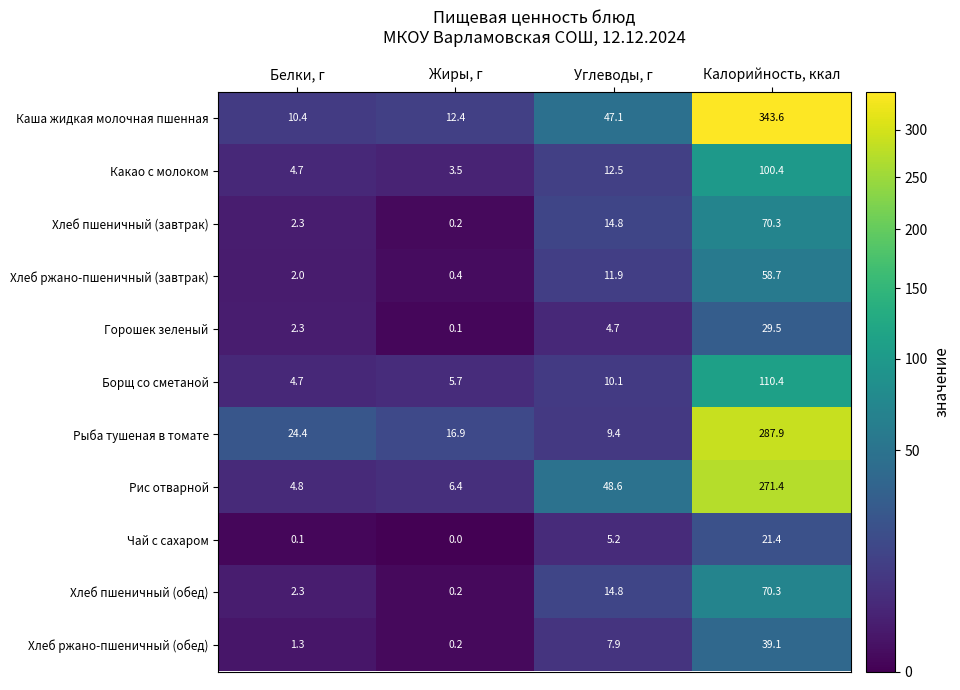

Which series changed the most between Белки, г and Калорийность, ккал?

Каша жидкая молочная пшенная